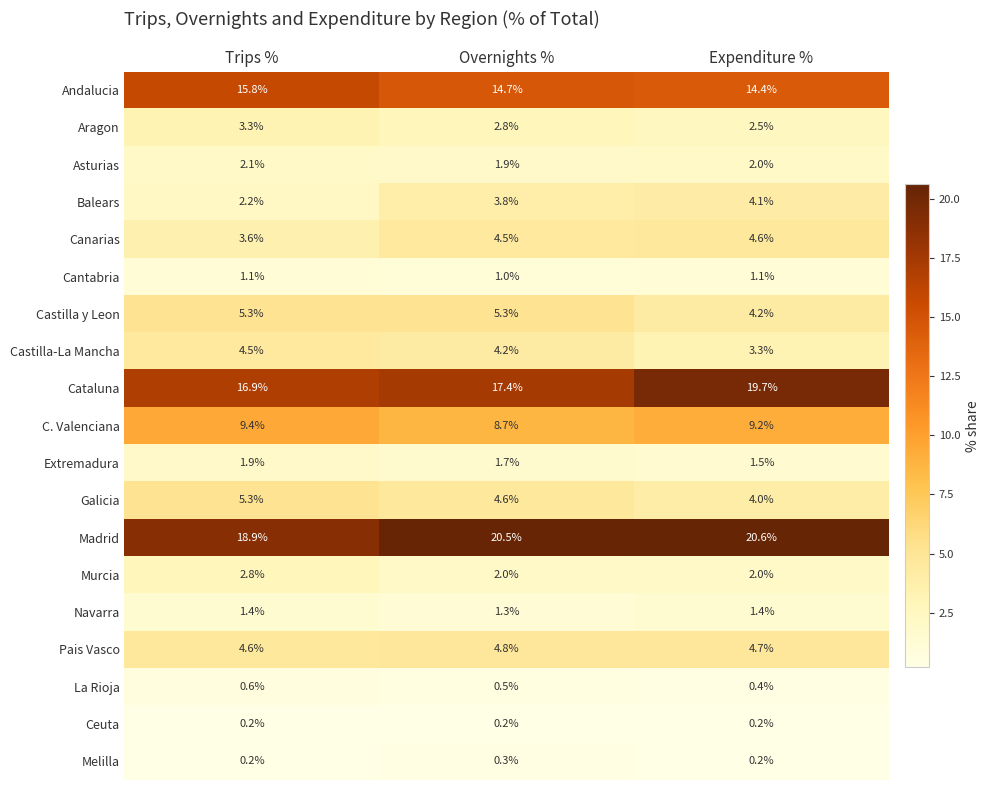

List the labels in order of La Rioja value, largest first.

Trips %, Overnights %, Expenditure %